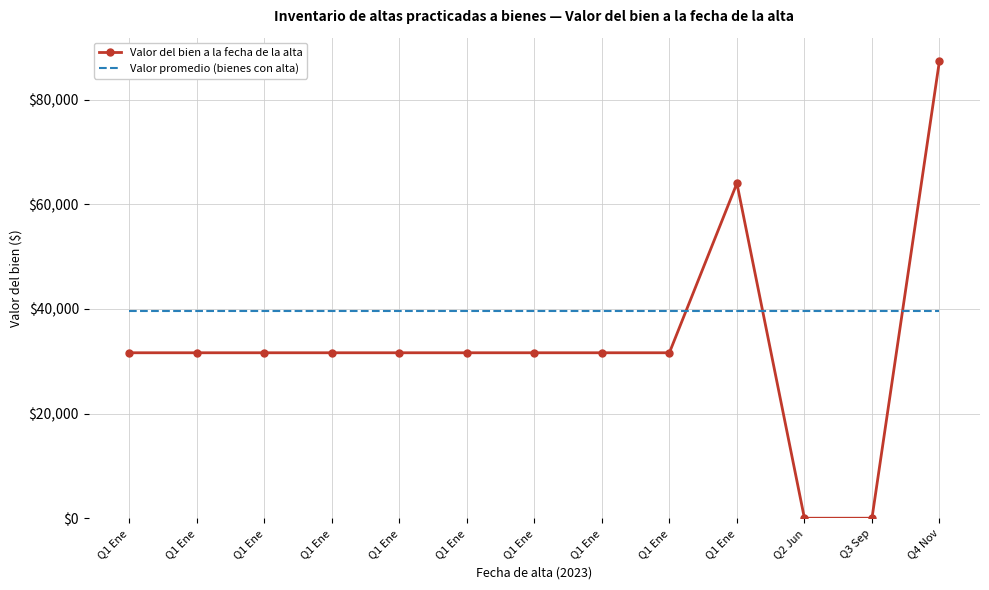

List the series in order of their peak value, lowest first.

Valor promedio (bienes con alta), Valor del bien a la fecha de la alta